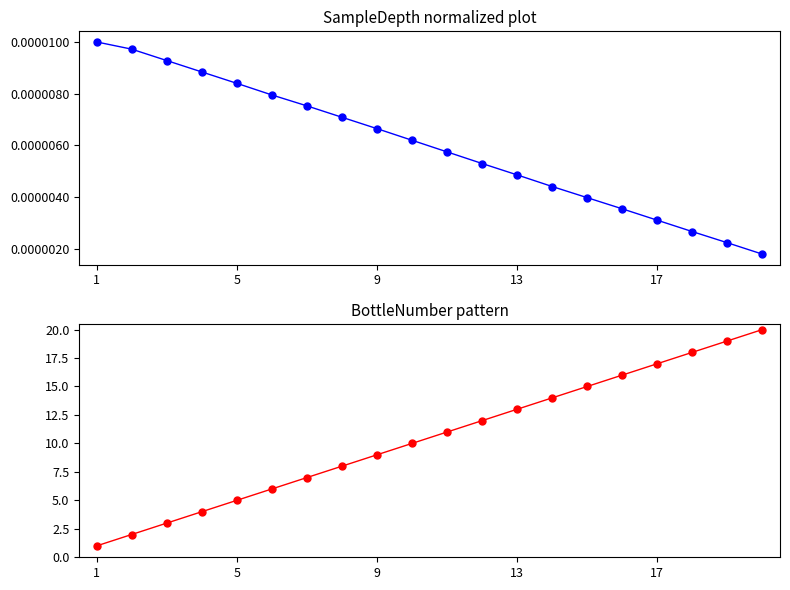

The value of BottleNumber at 13 is 5.2. True or false?

False